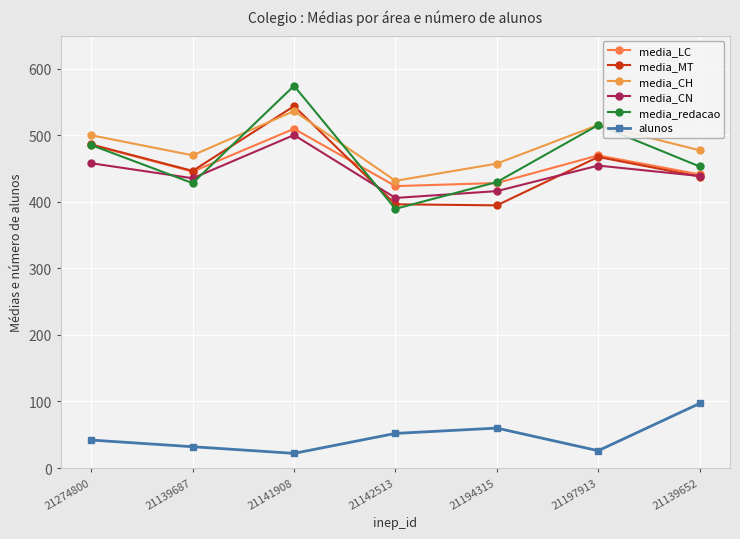

What position from the left is 21139687?

2